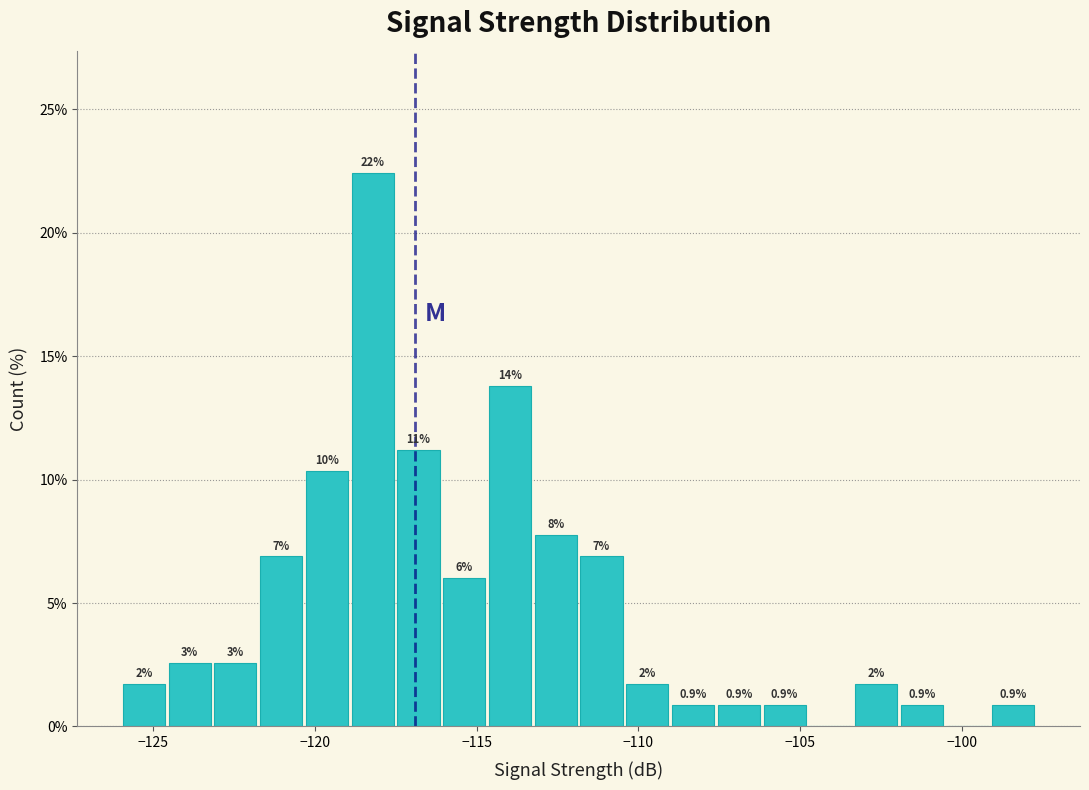

Read against the x-axis, roughly where is the centre of the tallest bar?

-118.0